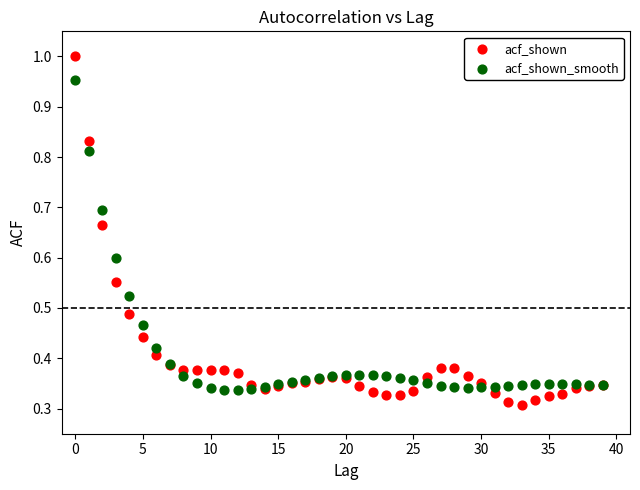

What are all the series names shown in the legend?

acf_shown, acf_shown_smooth